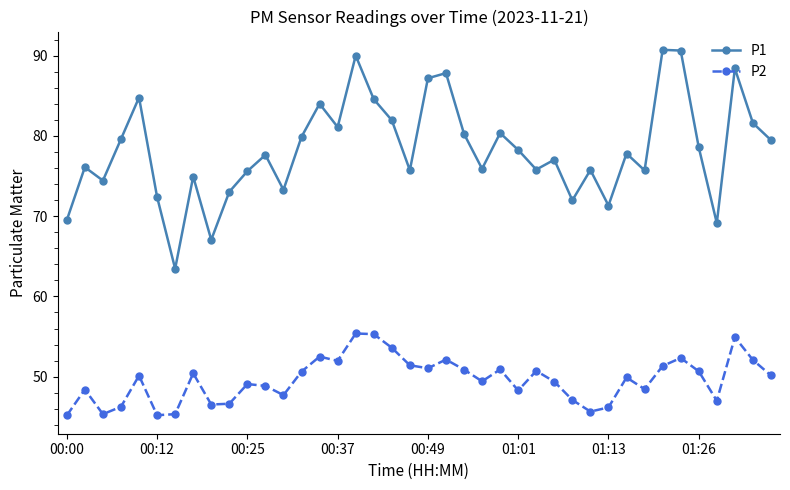

What is the sum of all P1 values?

3132.6